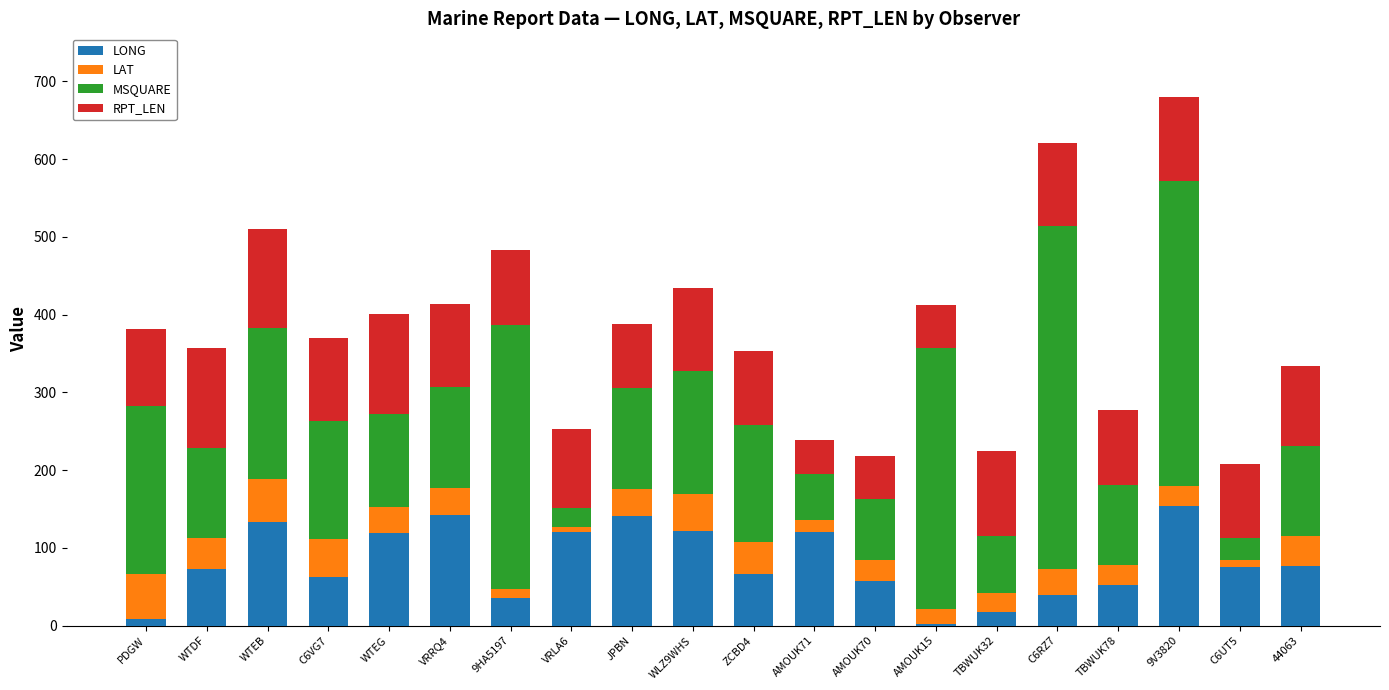

What is the approximate value of LONG at JPBN?

140.5